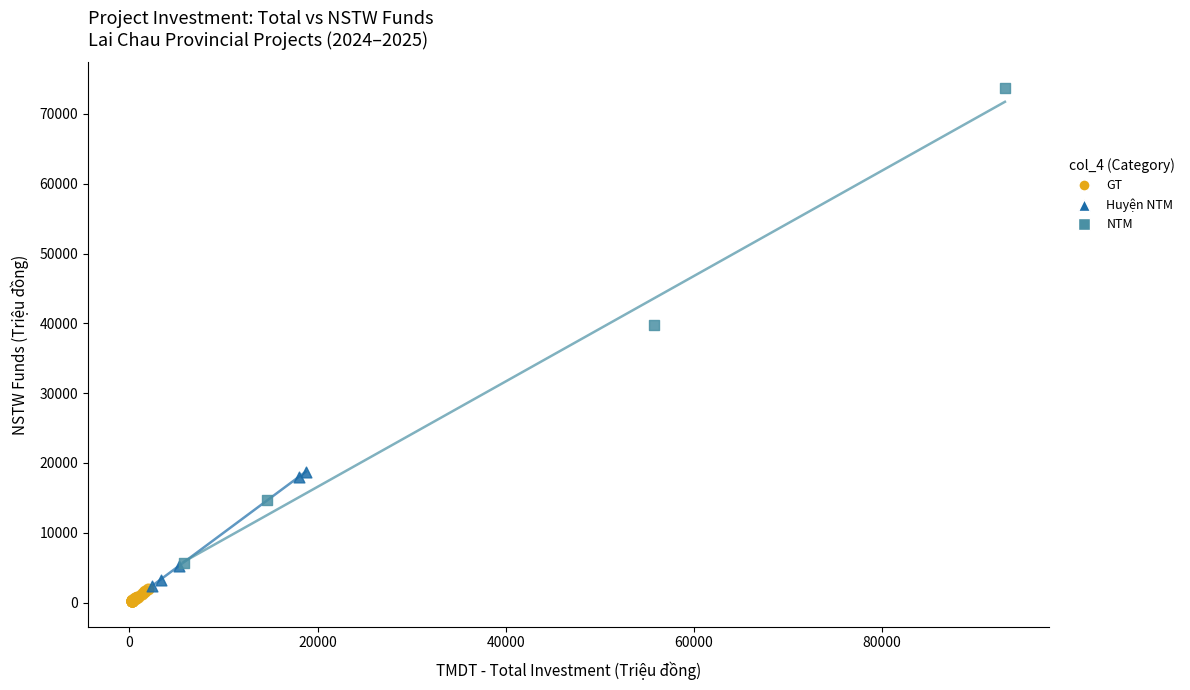

Which series contains the highest Y value?

NTM